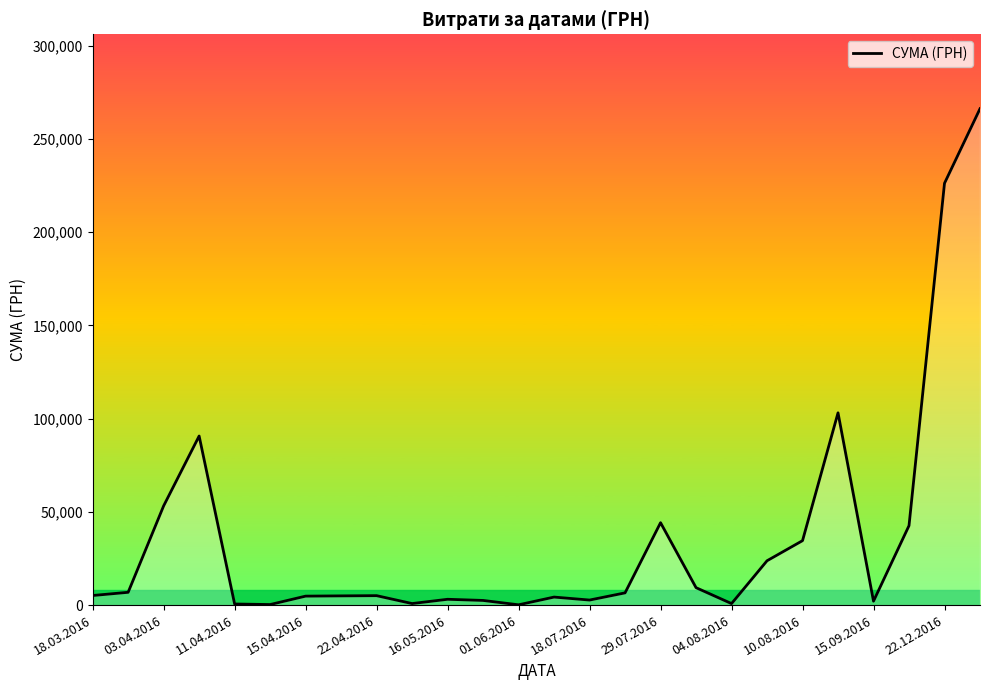

What is the maximum value shown in the chart?

266130.0